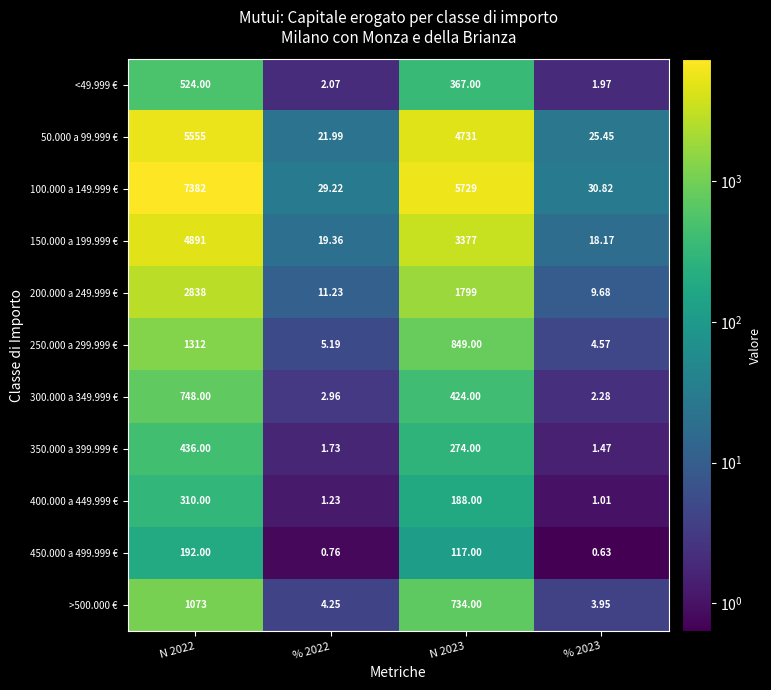

Is the value of 100.000 a 149.999 € at N 2022 greater than the value of 200.000 a 249.999 € at N 2023?

Yes